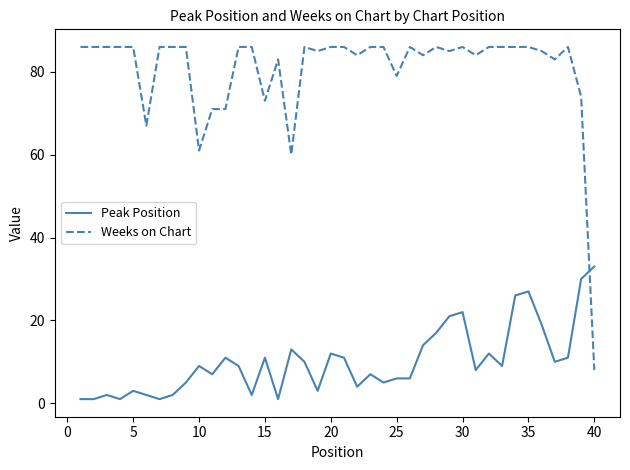

Which series has the largest range (max minus min)?

Weeks on Chart